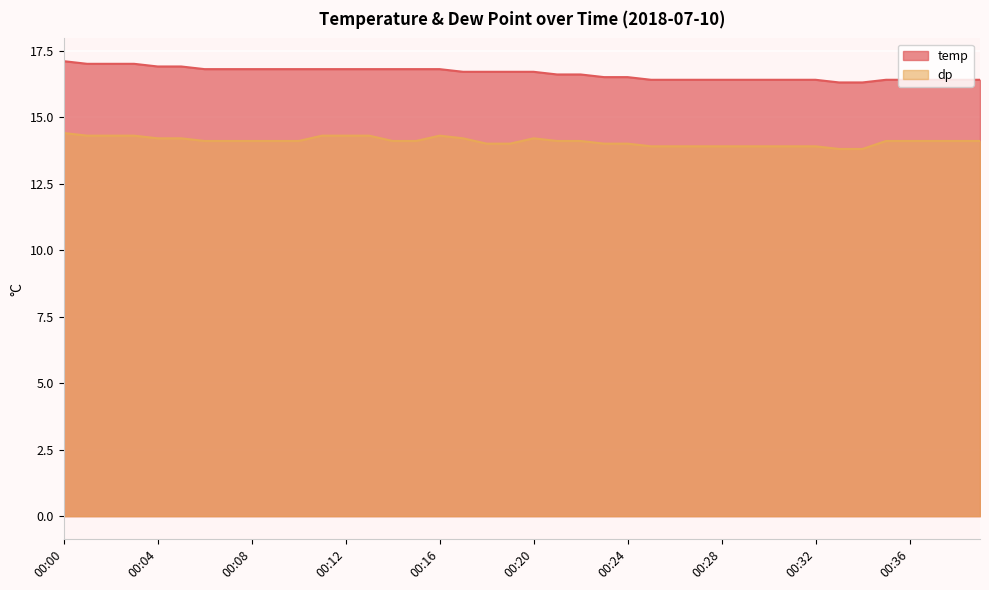

What is the approximate value of temp at 00:09?

16.8